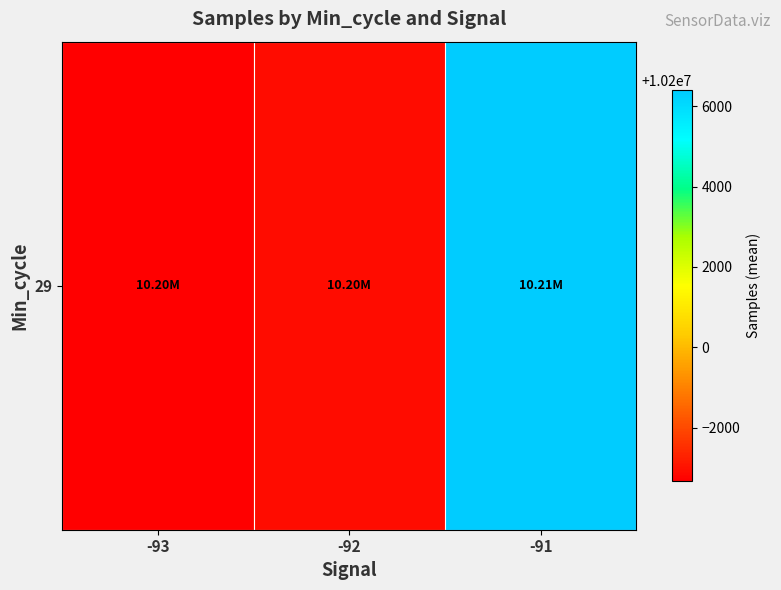

What is the maximum value shown in the chart?

10206392.5